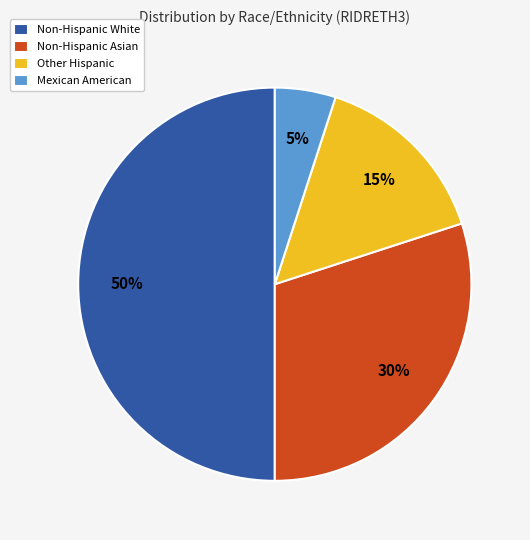

Which category has the biggest portion of the pie?

Non-Hispanic White